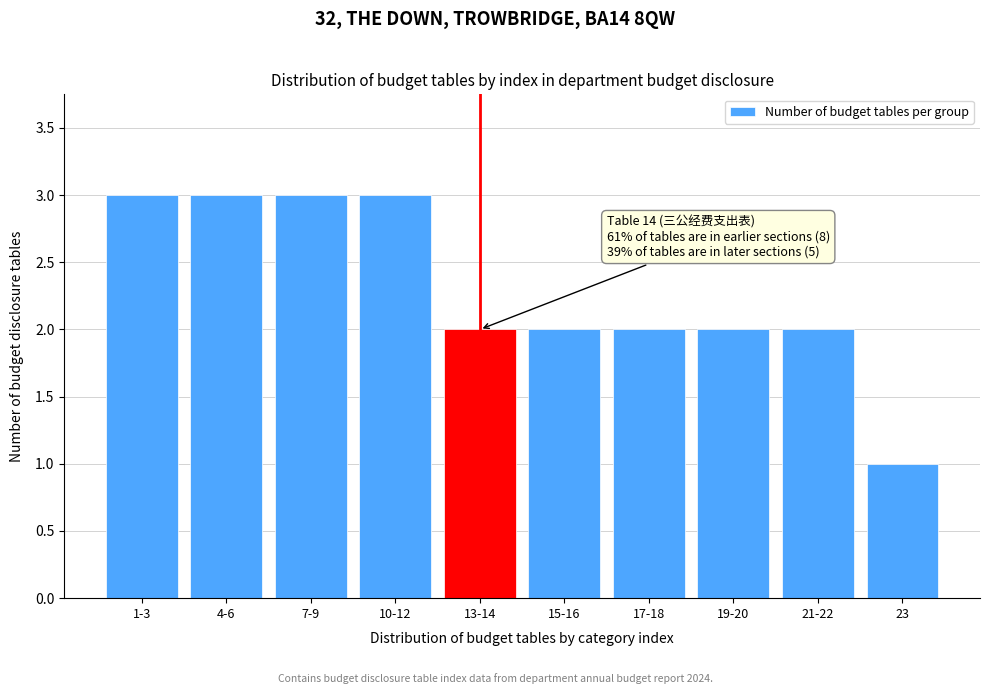

Reading left to right, list all the values displayed in this chart.

1-3=3	4-6=3	7-9=3	10-12=3	13-14=2	15-16=2	17-18=2	19-20=2	21-22=2	23=1